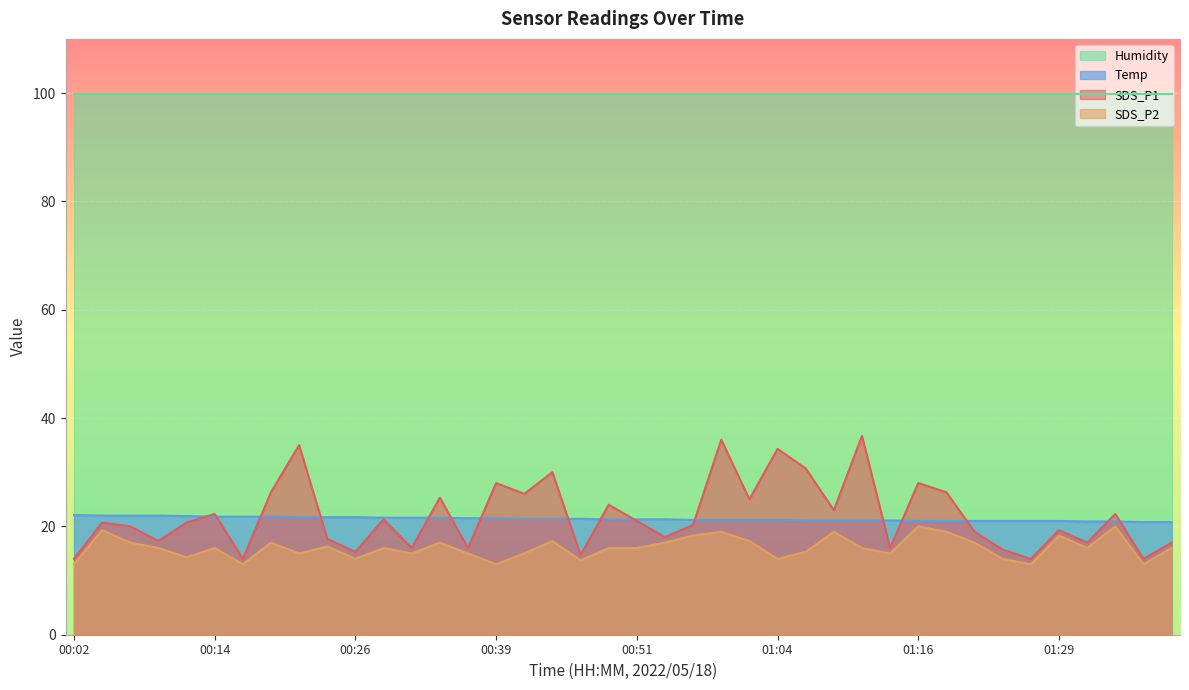

True or false: SDS_P2 and SDS_P1 cross at least once.

False